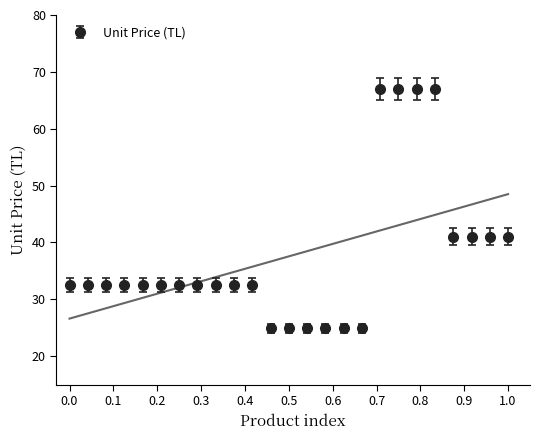

The value of Unit Price (TL) at 1.0 is 17.7. True or false?

False